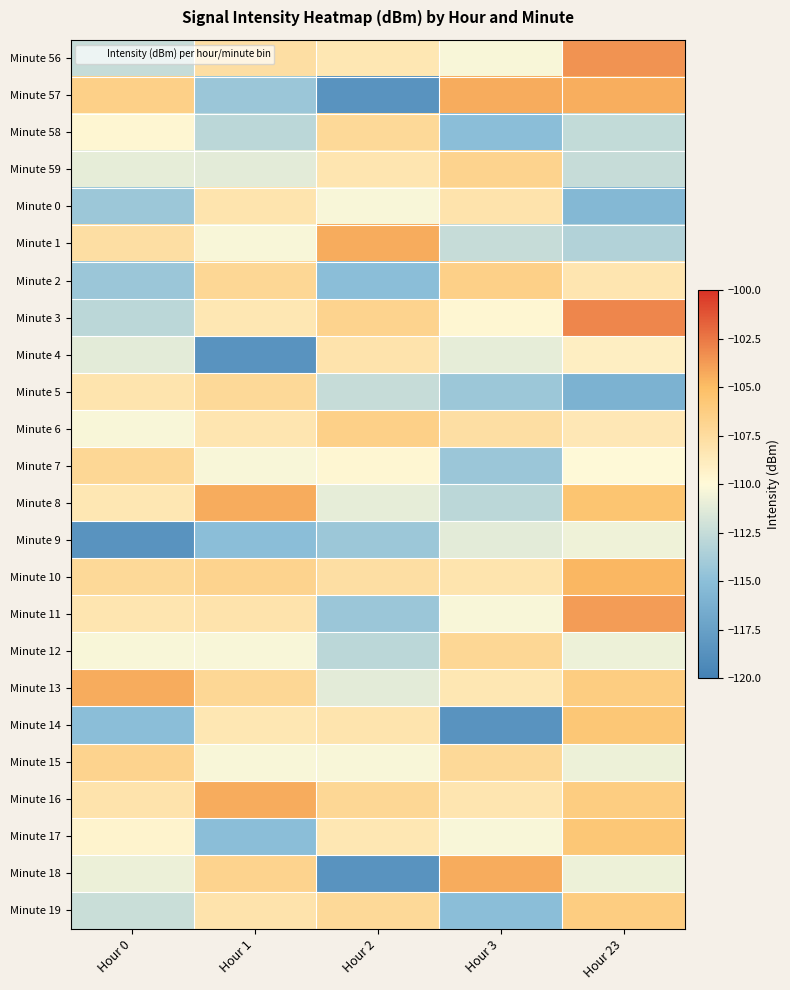

Reading left to right, list all the values displayed in this chart.

Minute 56: Hour 0=-112.5	Hour 1=-107.7	Hour 2=-108.4	Hour 3=-110.3	Hour 23=-103.5
Minute 57: Hour 0=-106.5	Hour 1=-114.3	Hour 2=-118.6	Hour 3=-104.3	Hour 23=-104.5
Minute 58: Hour 0=-109.7	Hour 1=-112.9	Hour 2=-107.2	Hour 3=-115.0	Hour 23=-112.6
Minute 59: Hour 0=-111.1	Hour 1=-111.2	Hour 2=-108.2	Hour 3=-106.7	Hour 23=-112.5
Minute 0: Hour 0=-114.2	Hour 1=-108.2	Hour 2=-110.3	Hour 3=-108.1	Hour 23=-115.5
Minute 1: Hour 0=-107.7	Hour 1=-110.3	Hour 2=-104.3	Hour 3=-112.5	Hour 23=-113.3
Minute 2: Hour 0=-114.3	Hour 1=-107.1	Hour 2=-115.0	Hour 3=-106.5	Hour 23=-108.3
Minute 3: Hour 0=-112.9	Hour 1=-108.4	Hour 2=-106.7	Hour 3=-109.7	Hour 23=-103.0
Minute 4: Hour 0=-111.2	Hour 1=-118.6	Hour 2=-108.1	Hour 3=-111.1	Hour 23=-109.0
Minute 5: Hour 0=-108.2	Hour 1=-107.2	Hour 2=-112.5	Hour 3=-114.2	Hour 23=-116.0
Minute 6: Hour 0=-110.3	Hour 1=-108.2	Hour 2=-106.5	Hour 3=-107.7	Hour 23=-108.5
Minute 7: Hour 0=-107.1	Hour 1=-110.3	Hour 2=-109.7	Hour 3=-114.3	Hour 23=-109.9
Minute 8: Hour 0=-108.4	Hour 1=-104.3	Hour 2=-111.1	Hour 3=-112.9	Hour 23=-105.5
Minute 9: Hour 0=-118.6	Hour 1=-115.0	Hour 2=-114.2	Hour 3=-111.2	Hour 23=-110.7
Minute 10: Hour 0=-107.2	Hour 1=-106.7	Hour 2=-107.7	Hour 3=-108.2	Hour 23=-104.8
Minute 11: Hour 0=-108.2	Hour 1=-108.1	Hour 2=-114.3	Hour 3=-110.3	Hour 23=-103.8
Minute 12: Hour 0=-110.3	Hour 1=-110.3	Hour 2=-112.9	Hour 3=-107.1	Hour 23=-110.7
Minute 13: Hour 0=-104.3	Hour 1=-107.1	Hour 2=-111.2	Hour 3=-108.4	Hour 23=-106.2
Minute 14: Hour 0=-115.0	Hour 1=-108.4	Hour 2=-108.2	Hour 3=-118.6	Hour 23=-105.8
Minute 15: Hour 0=-106.7	Hour 1=-110.3	Hour 2=-110.3	Hour 3=-107.2	Hour 23=-110.7
Minute 16: Hour 0=-108.1	Hour 1=-104.3	Hour 2=-107.1	Hour 3=-108.2	Hour 23=-106.2
Minute 17: Hour 0=-109.5	Hour 1=-115.0	Hour 2=-108.4	Hour 3=-110.3	Hour 23=-105.8
Minute 18: Hour 0=-110.8	Hour 1=-106.7	Hour 2=-118.6	Hour 3=-104.3	Hour 23=-110.7
Minute 19: Hour 0=-112.3	Hour 1=-108.1	Hour 2=-107.2	Hour 3=-115.0	Hour 23=-106.2